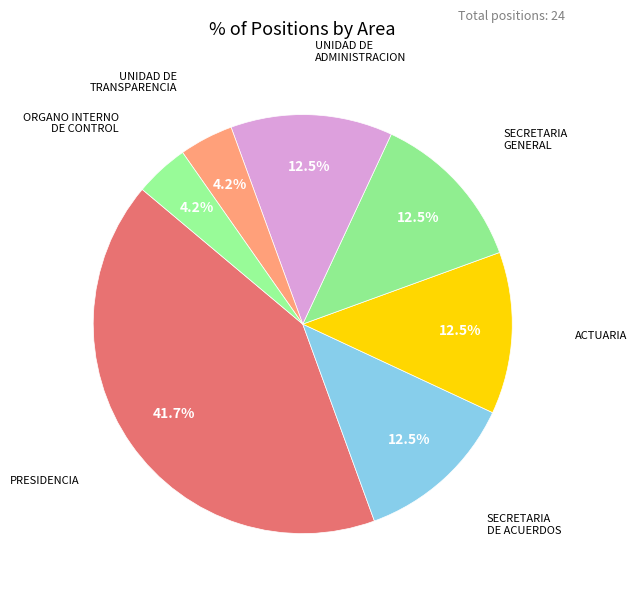

Count the number of slices in the pie.

7